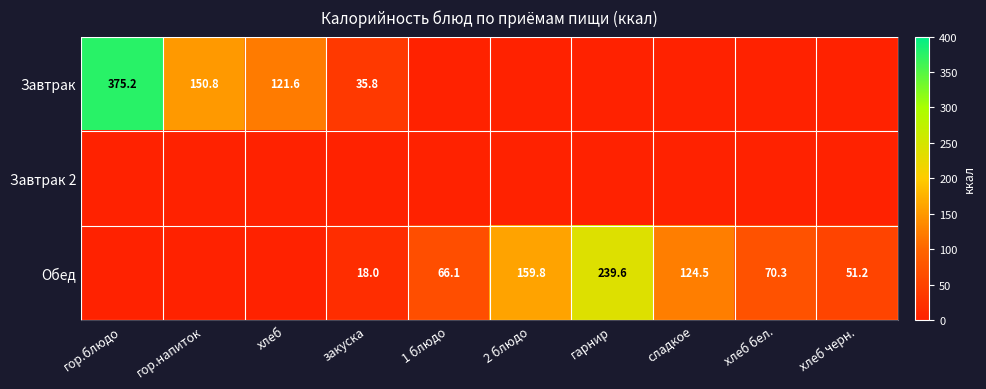

The Обед series shows 239.6 at гарнир. True or false?

True